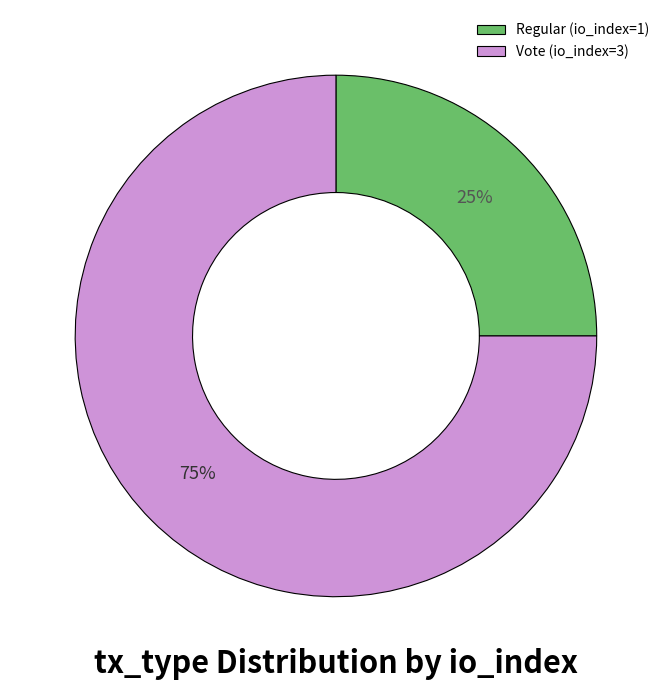

Which has a higher value, Vote (io_index=3) or Regular (io_index=1)?

Vote (io_index=3)